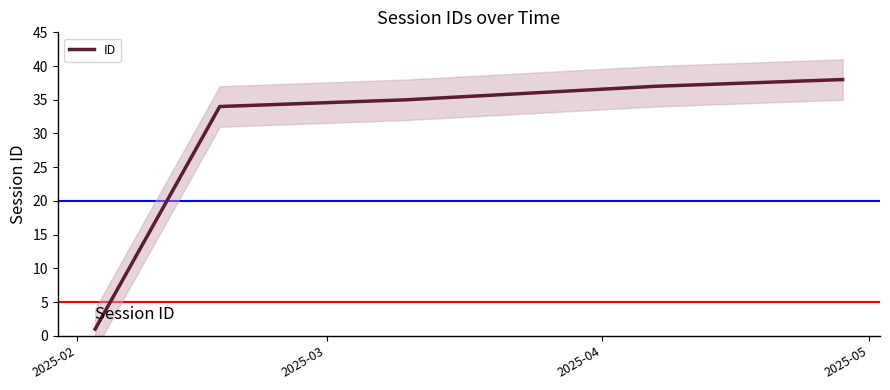

What is the smallest value displayed?

1